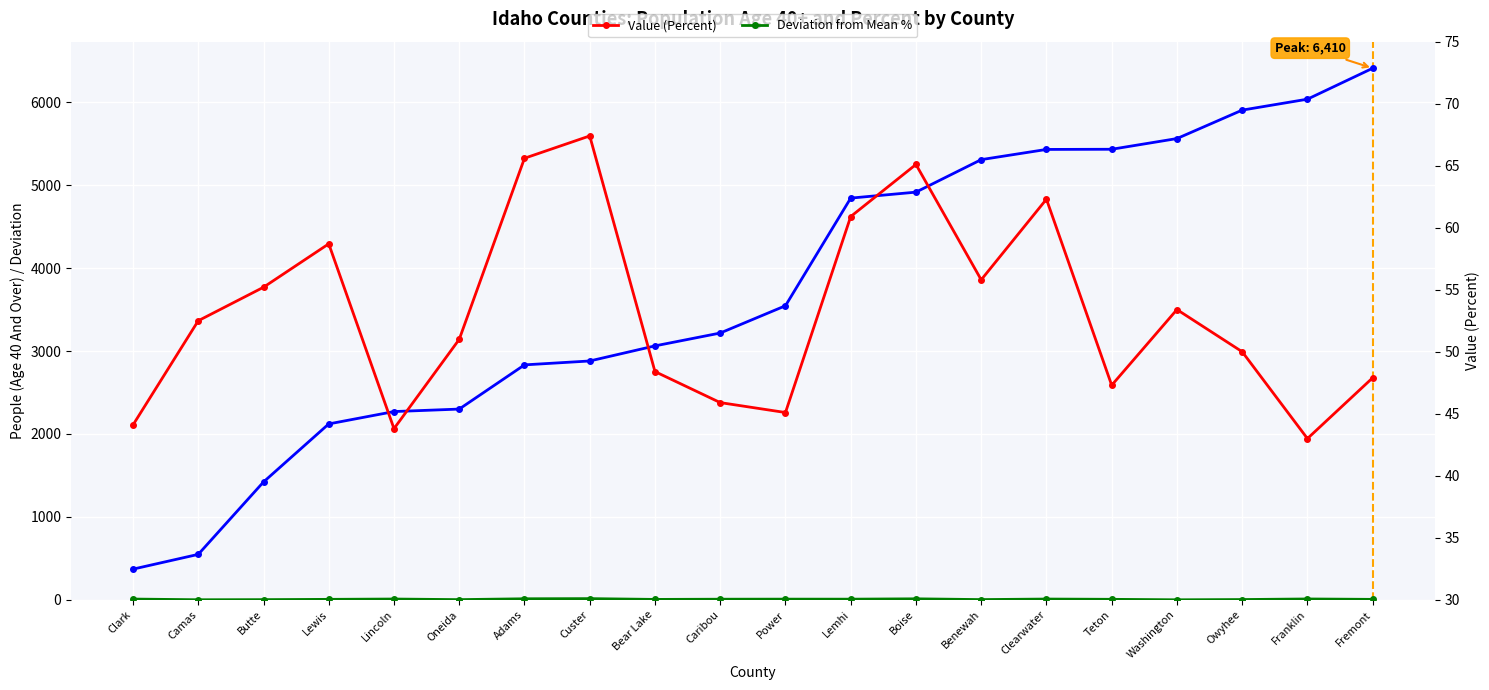

What is the label of the 9th point from the left?

Bear Lake